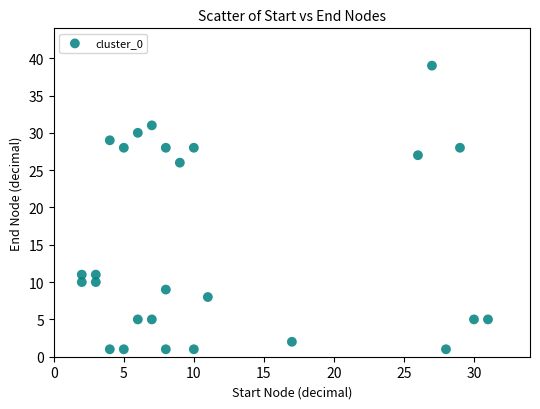

What is the range of X values (max minus min)?

29